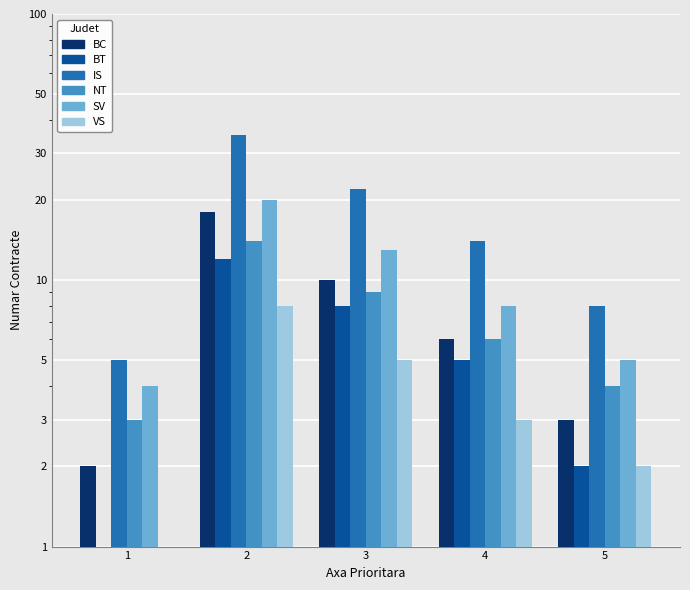

Rank the series at 3 from lowest to highest value.

VS, BT, NT, BC, SV, IS